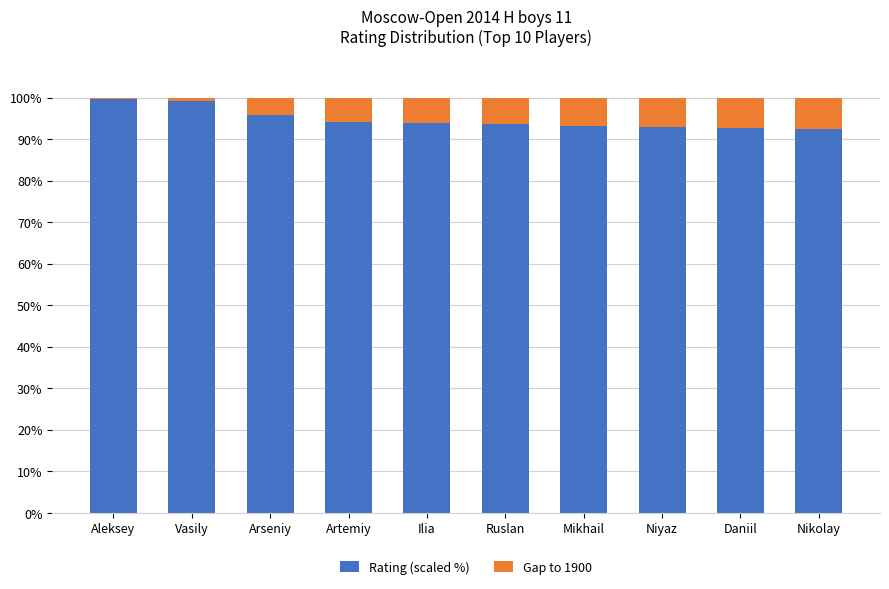

What is the difference between the Rating (scaled %) values at Ilia and Aleksey?

5.9